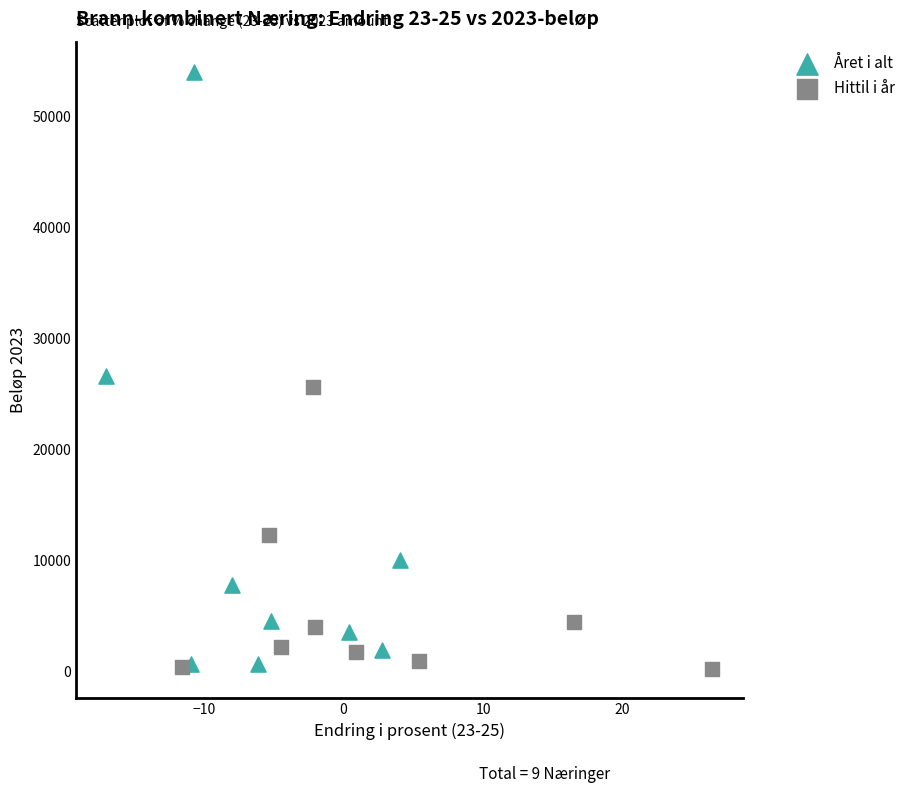

Which series has the widest spread of Y values?

Året i alt